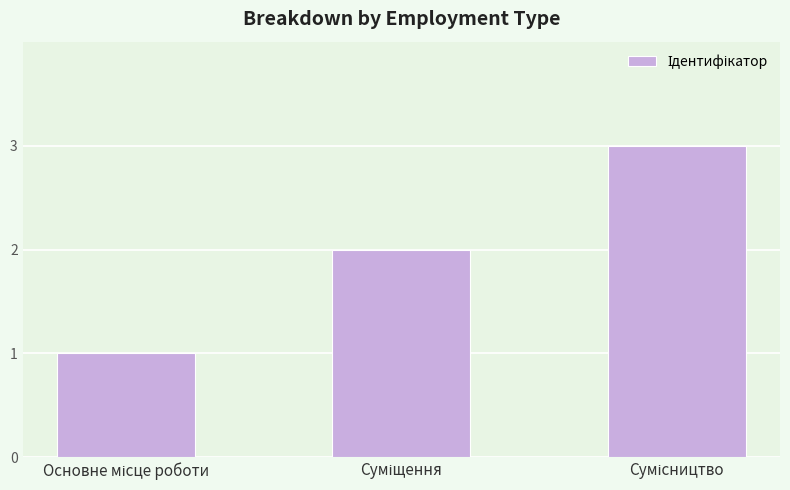

What is the sum of all values?

6